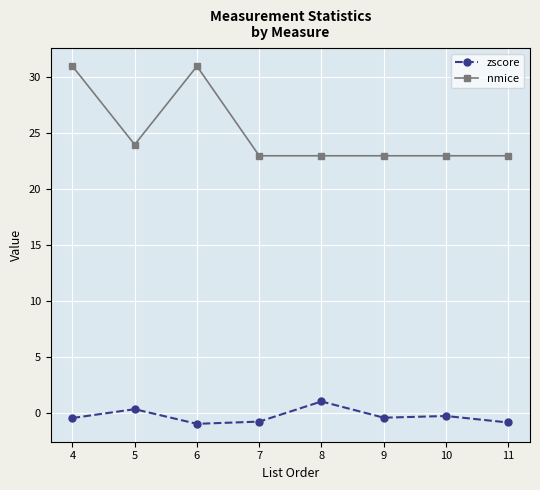

Rank the series by their average value, from lowest to highest.

zscore, nmice